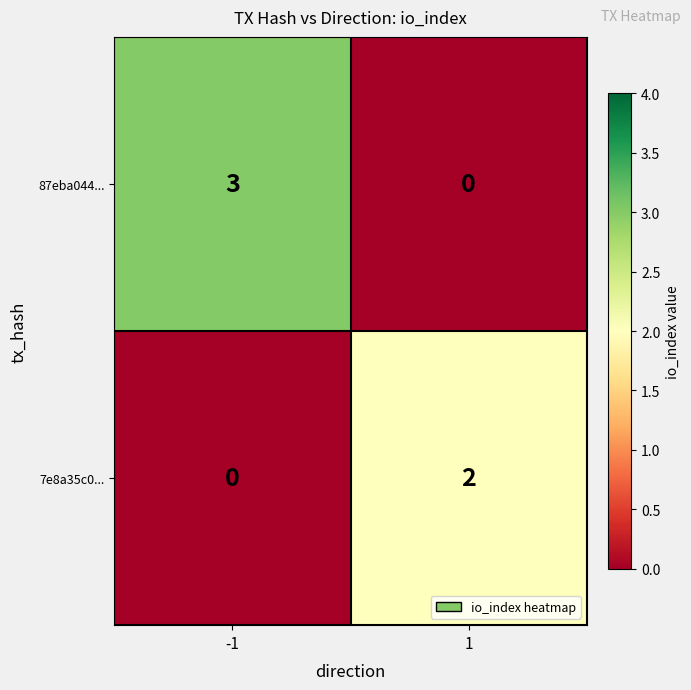

Reading right to left, list all the values displayed in this chart.

87eba044...: 0	3
7e8a35c0...: 2	0